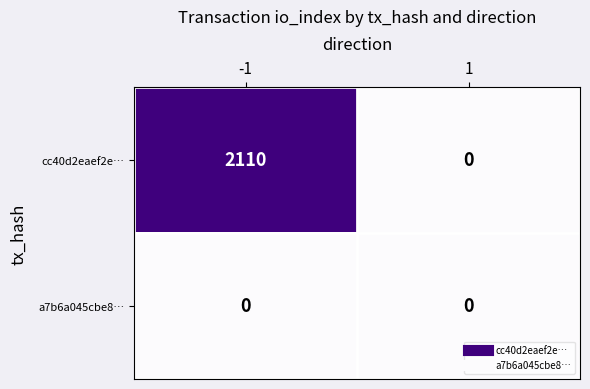

Is the value of cc40d2eaef2e… at -1 greater than the value of a7b6a045cbe8… at 1?

Yes